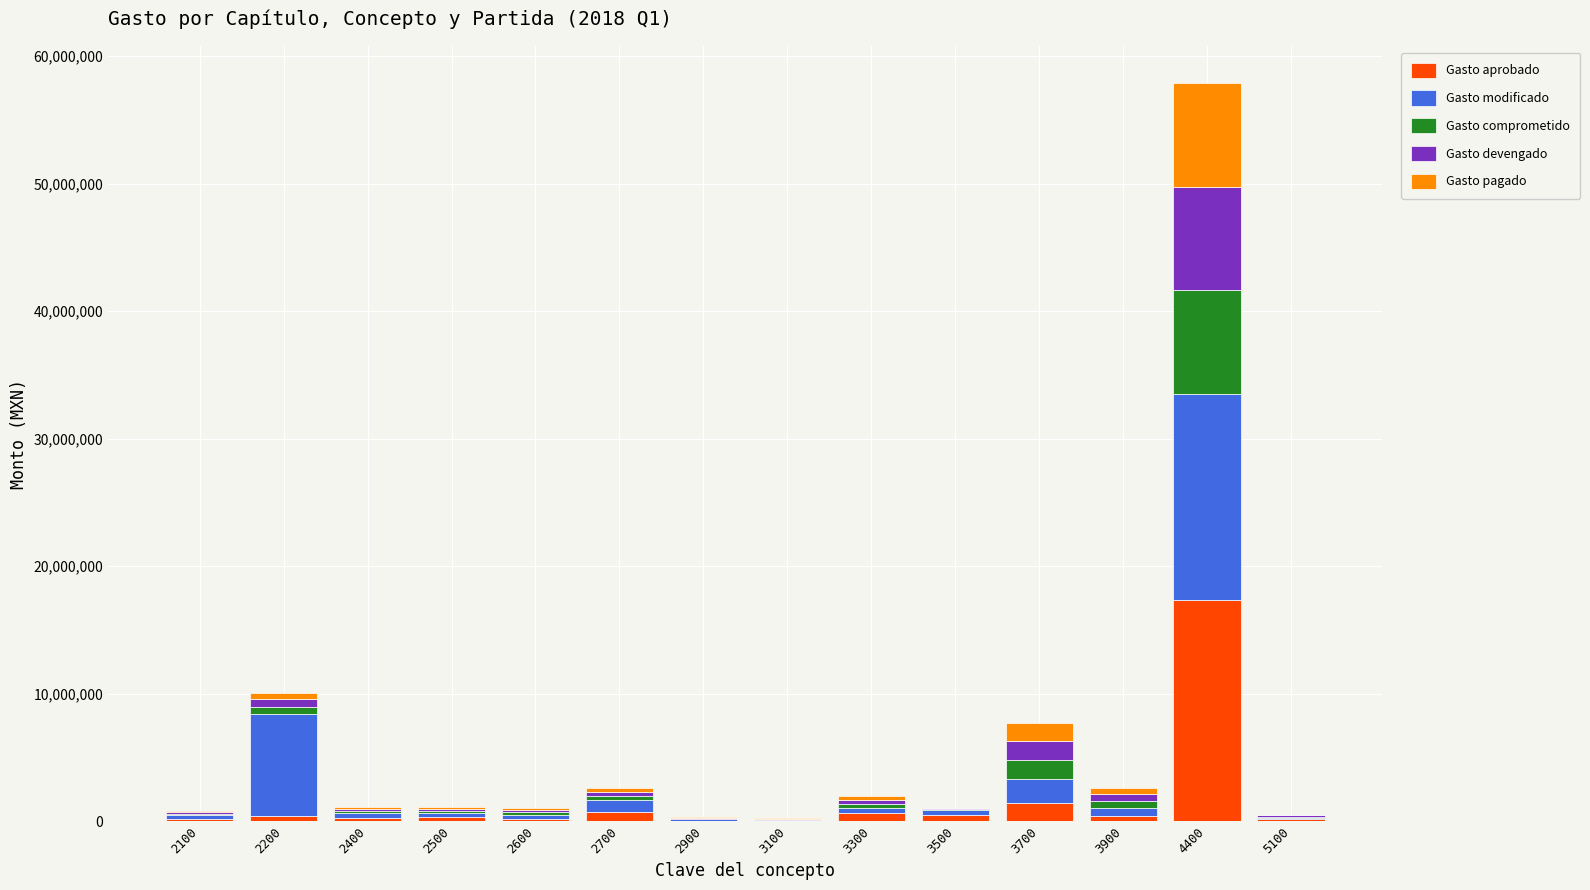

True or false: Gasto aprobado has a value of 167750 at 2600.

True